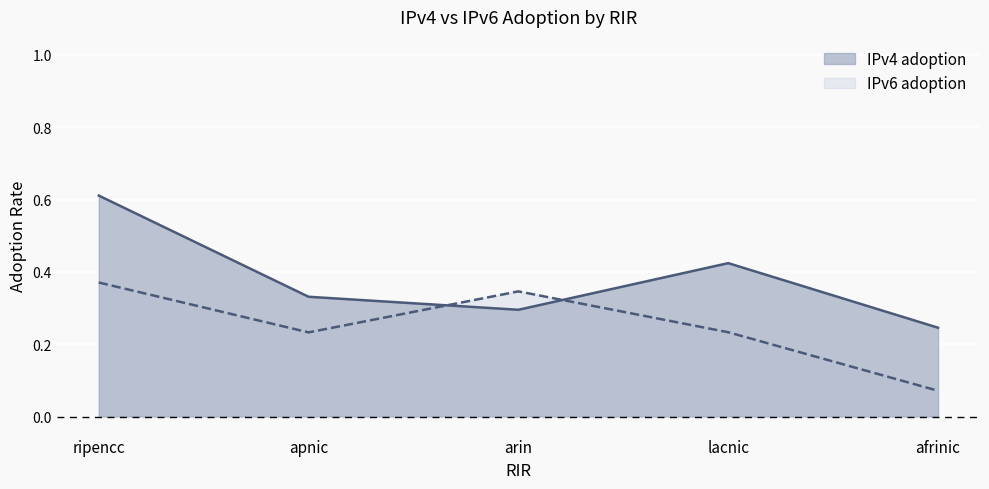

List the labels in order of IPv4 adoption value, largest first.

ripencc, lacnic, apnic, arin, afrinic